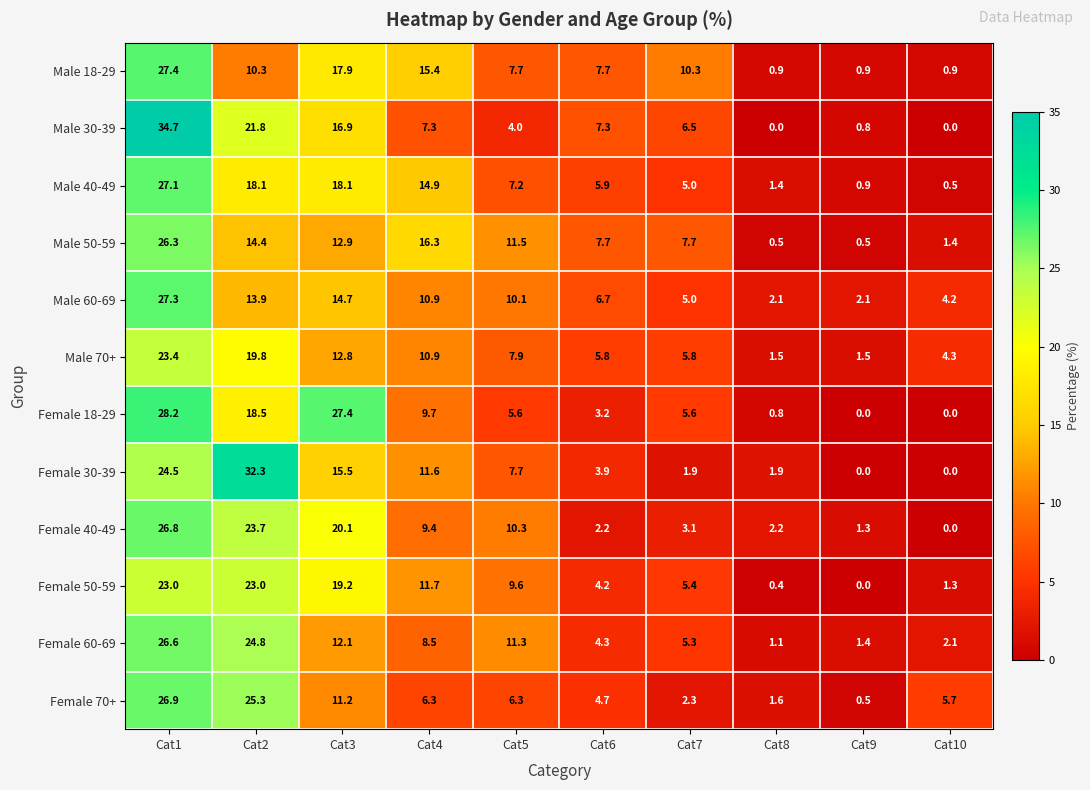

What is the difference between the second highest and minimum values in the Female 40-49 series?

23.7